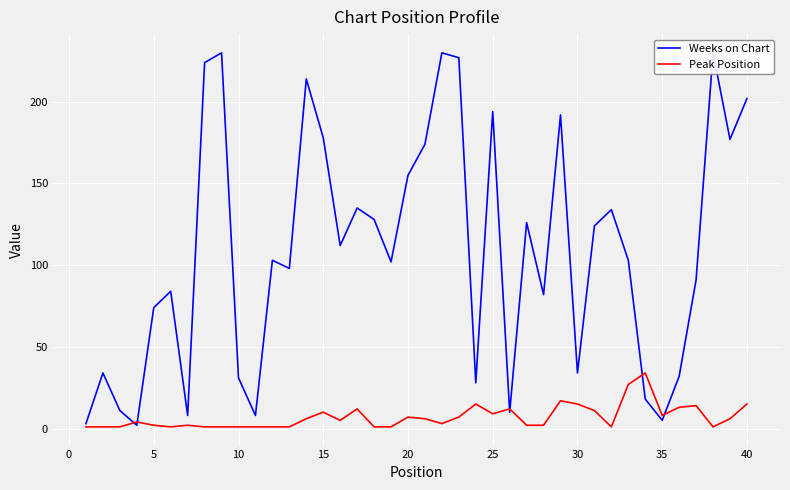

True or false: Weeks on Chart and Peak Position cross at least once.

True